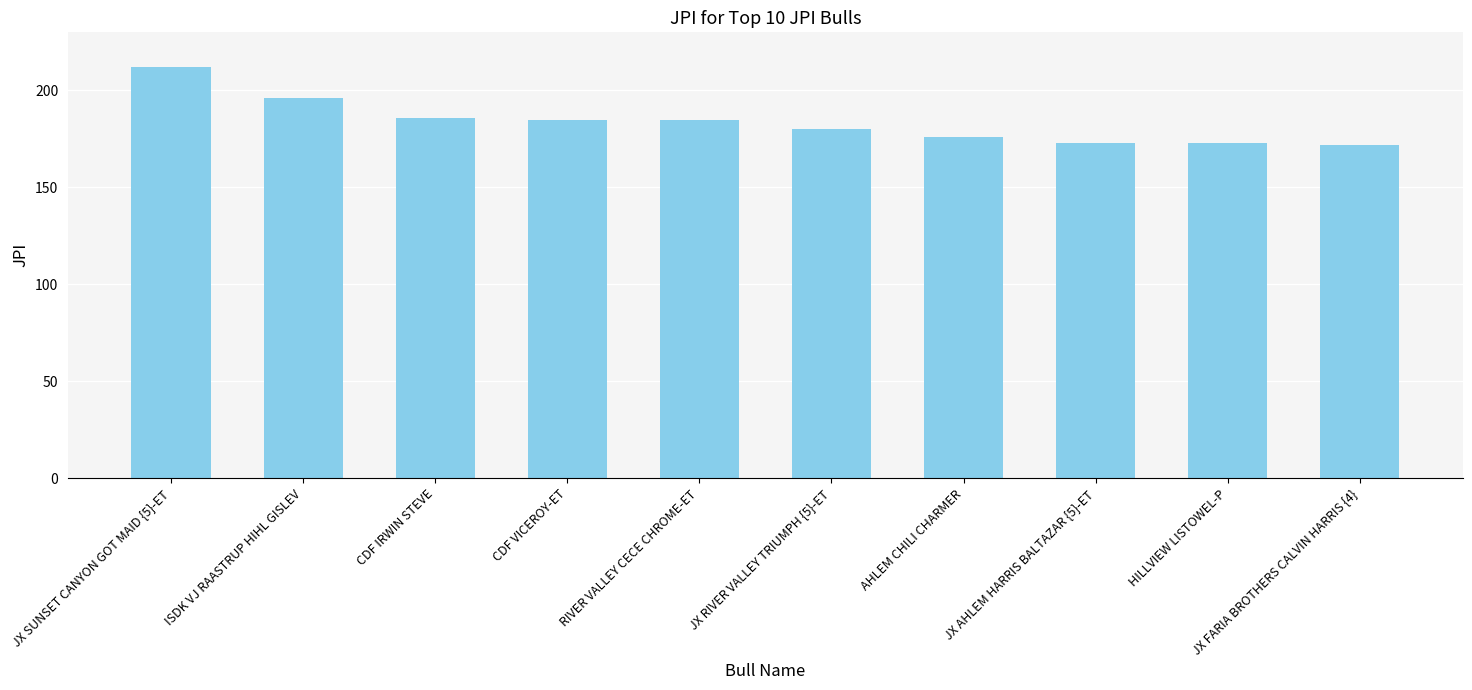

The chart shows a value of 66 at AHLEM CHILI CHARMER. True or false?

False